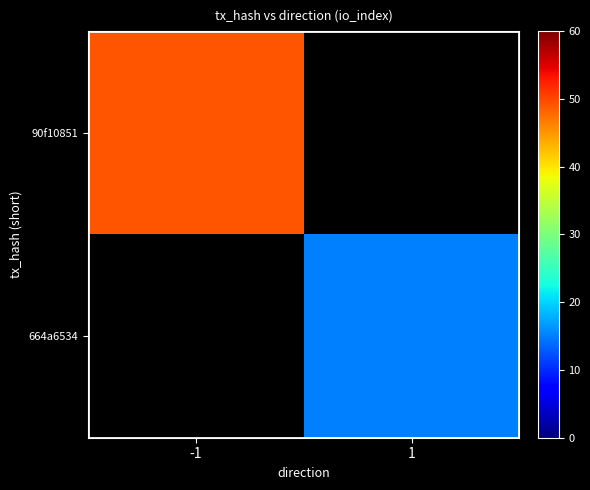

True or false: 664a6534 has a value of 15.0 at 1.

True